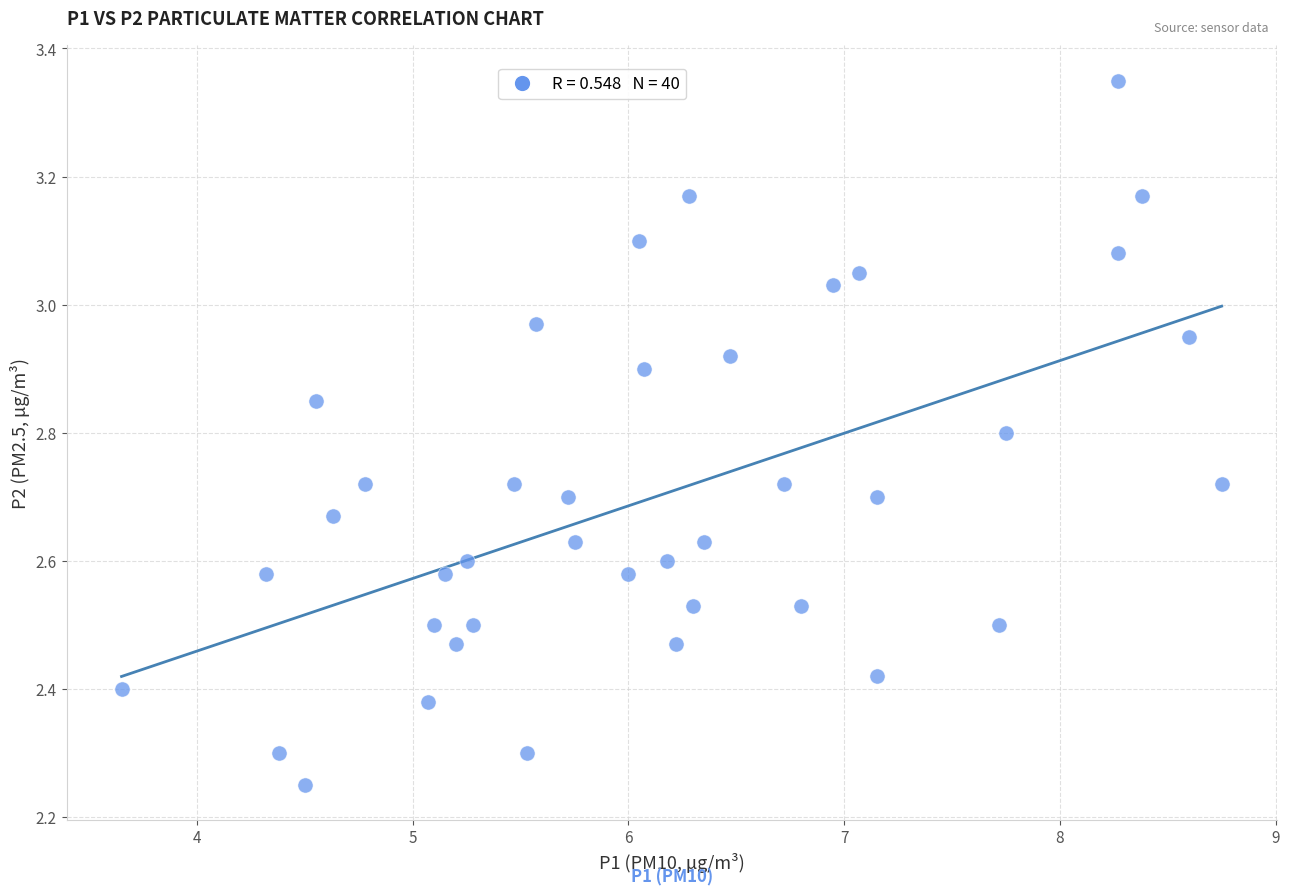

What is the range of X values (max minus min)?

5.1